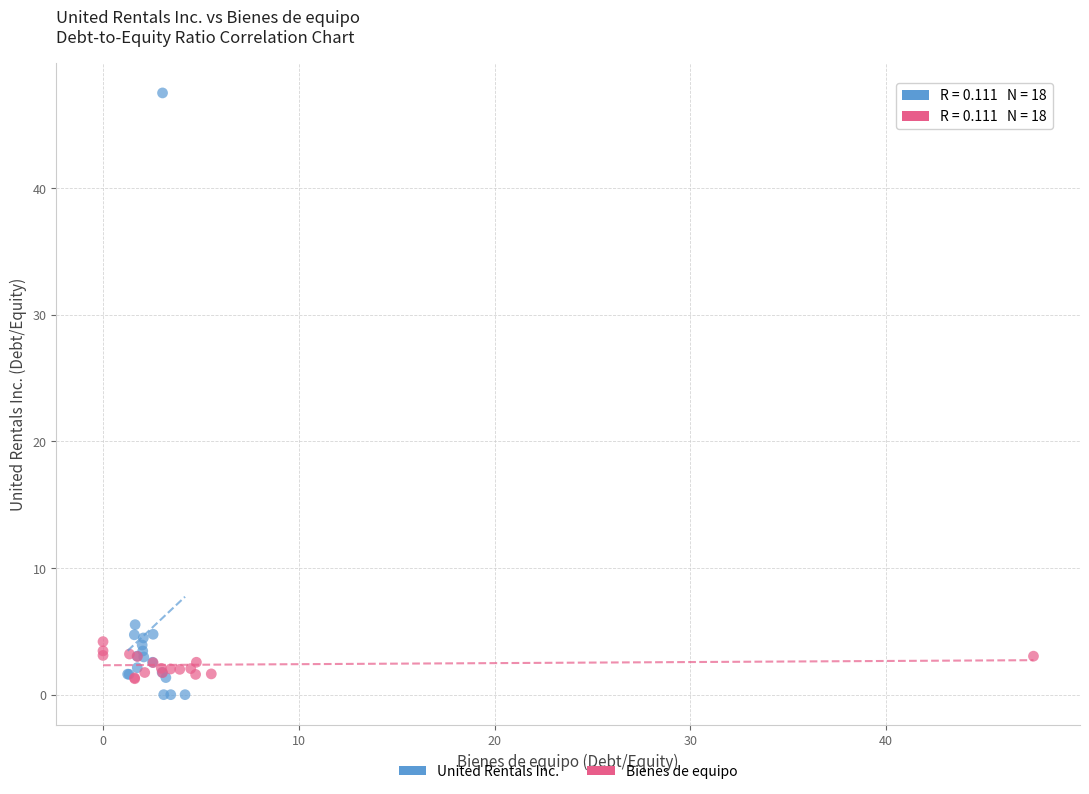

What are all the series names shown in the legend?

United Rentals Inc., Bienes de equipo